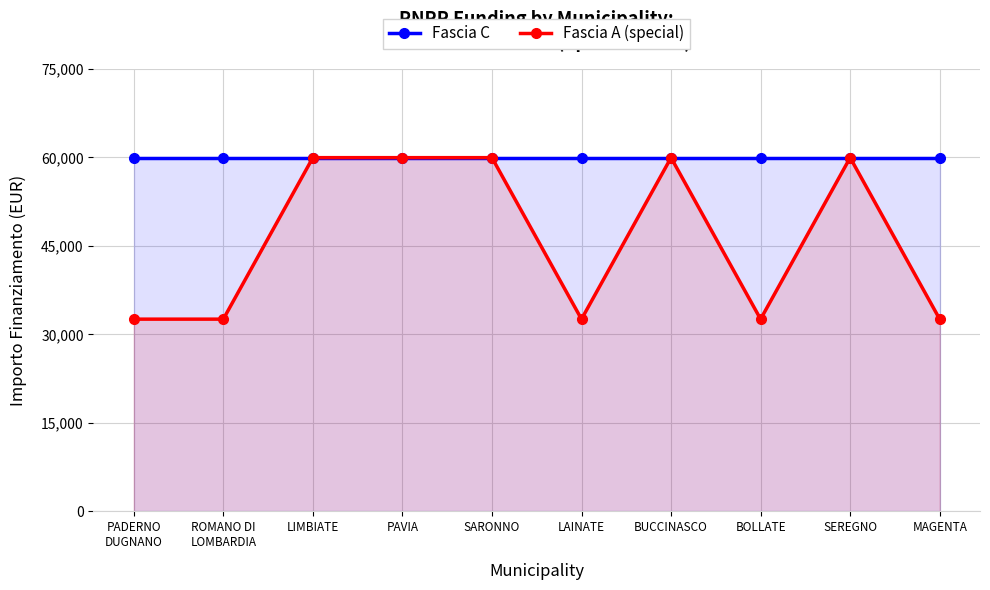

Which series has the largest total across all categories?

Fascia C